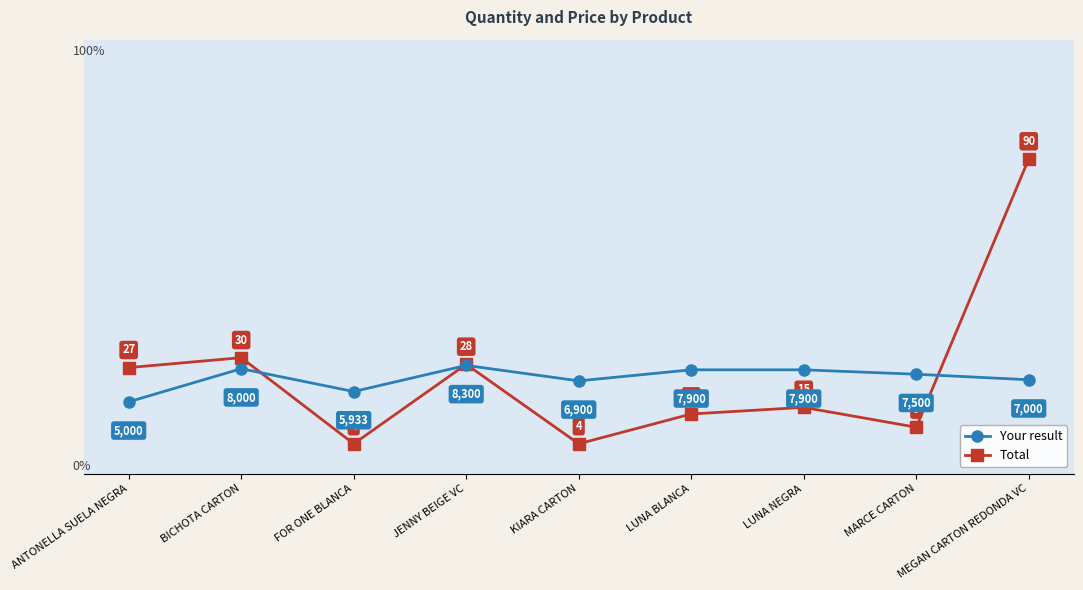

What is the difference between the maximum and minimum values in the Total series?

86.0